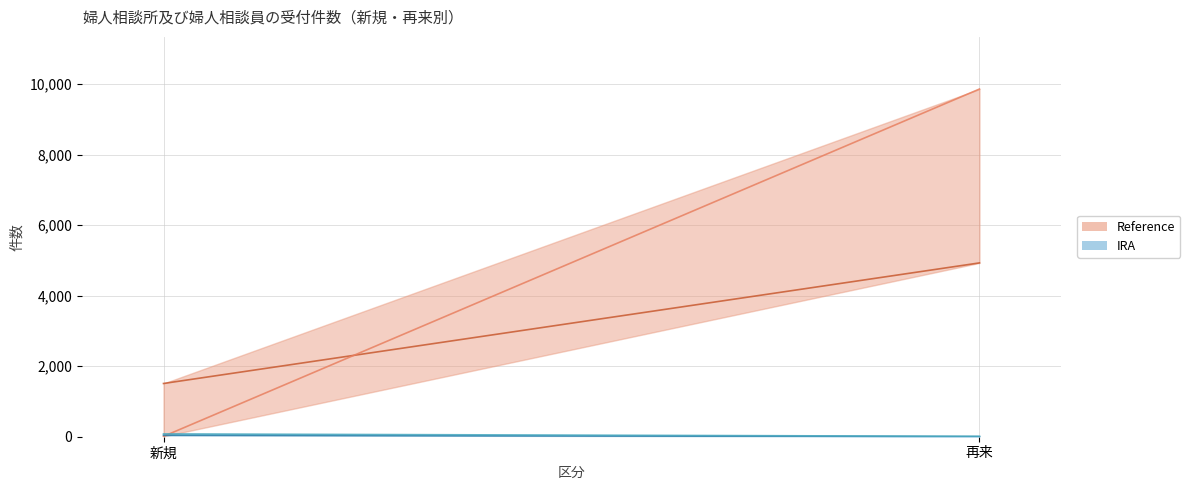

Reading right to left, list all the values displayed in this chart.

Reference: 婦人相談員（都道府県）: 4931	1510
Reference: その他の職員（都道府県）: 9863	10
IRA: 婦人相談所以外の事務所の婦人相談員: 3	41
IRA: 市の婦人相談員: 11	80